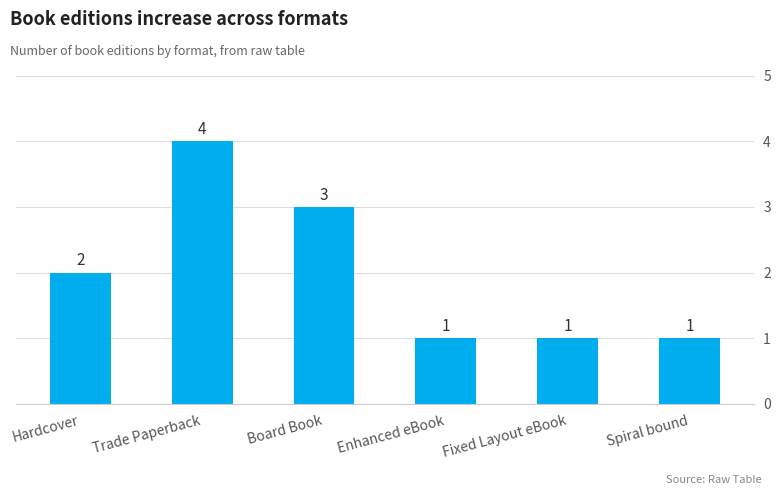

Does the chart contain any negative values?

No